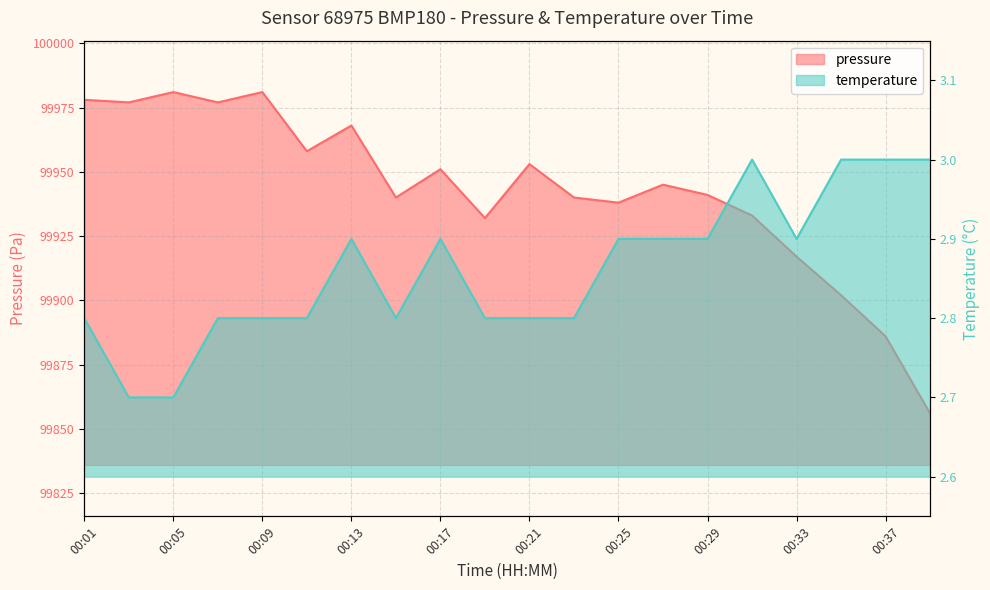

Which has a higher value, 00:25 or 00:05?

00:05